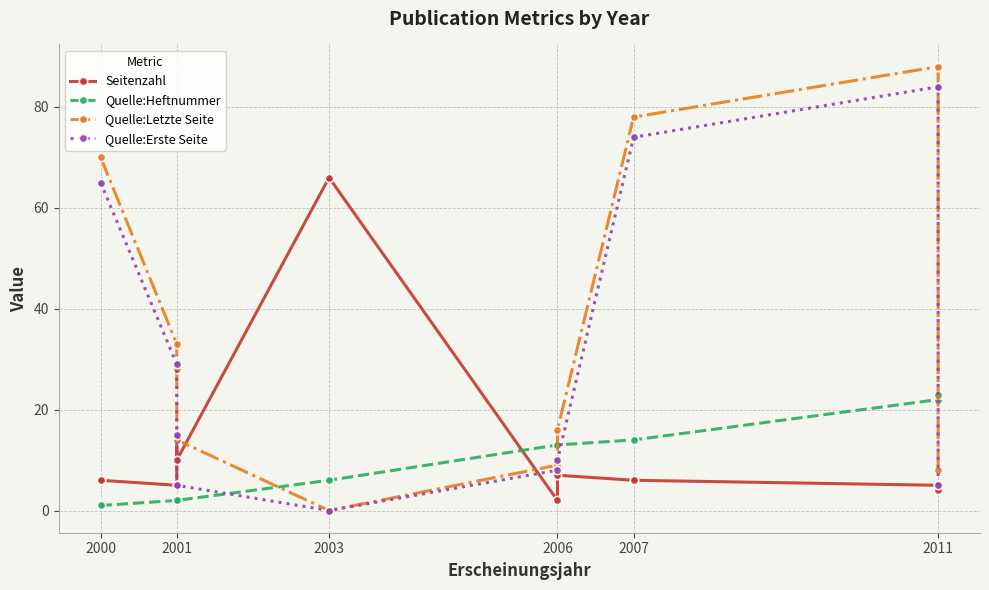

Between 2006 and 2011, which series saw the biggest shift?

Quelle:Letzte Seite